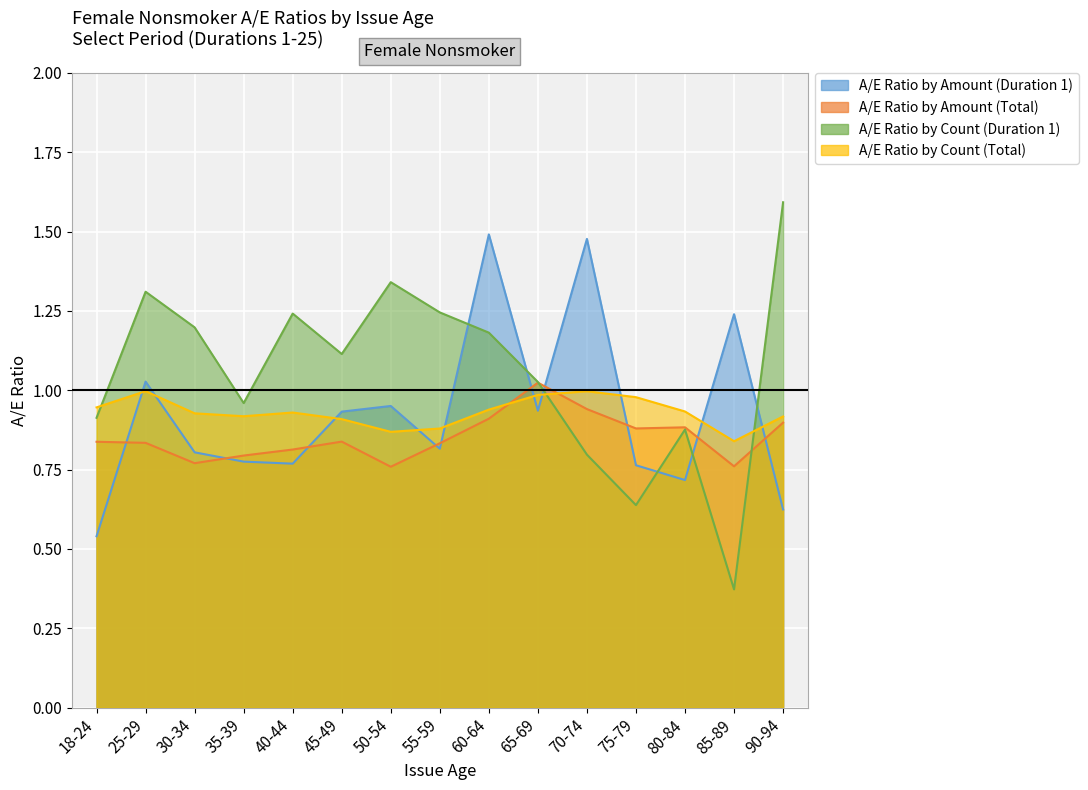

How many distinct data groups are displayed?

4